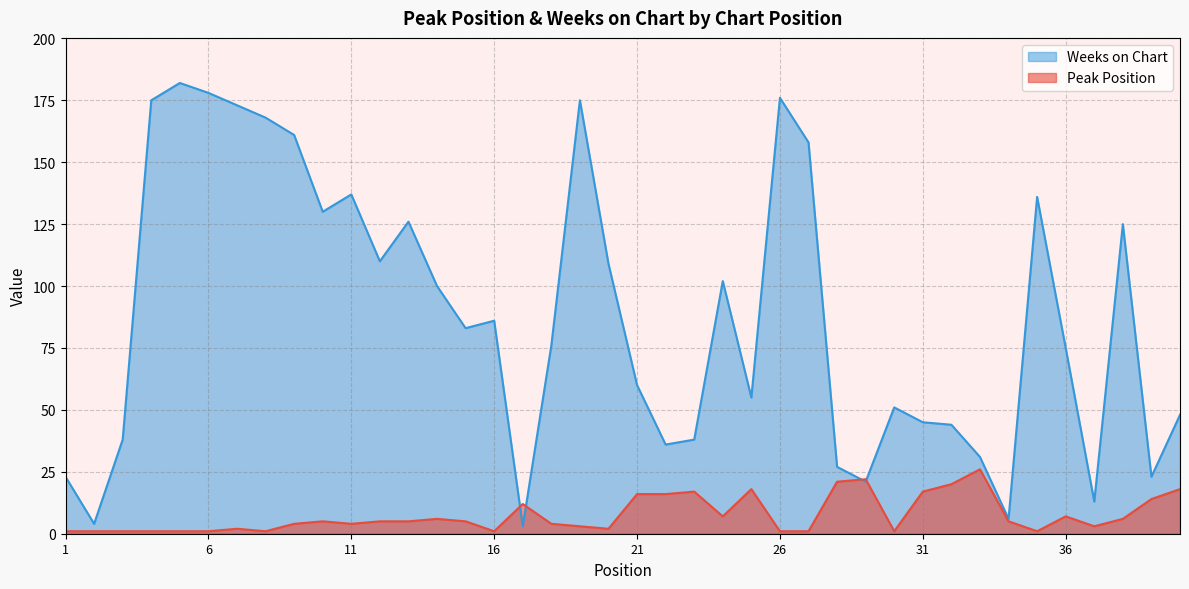

What is the average value of the Peak Position series?

8